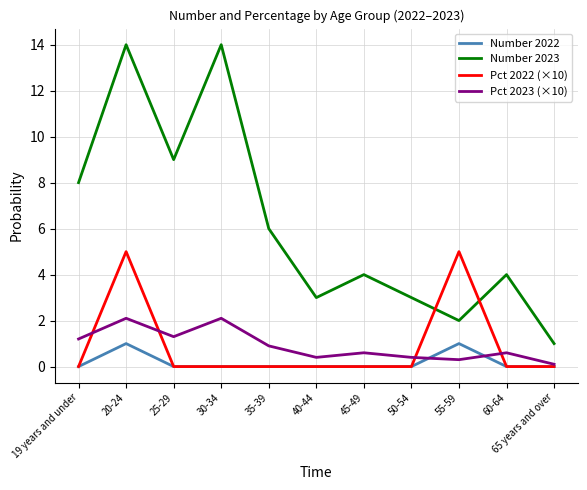

Is it true that Number 2023 equals 4.9 at 30-34?

False